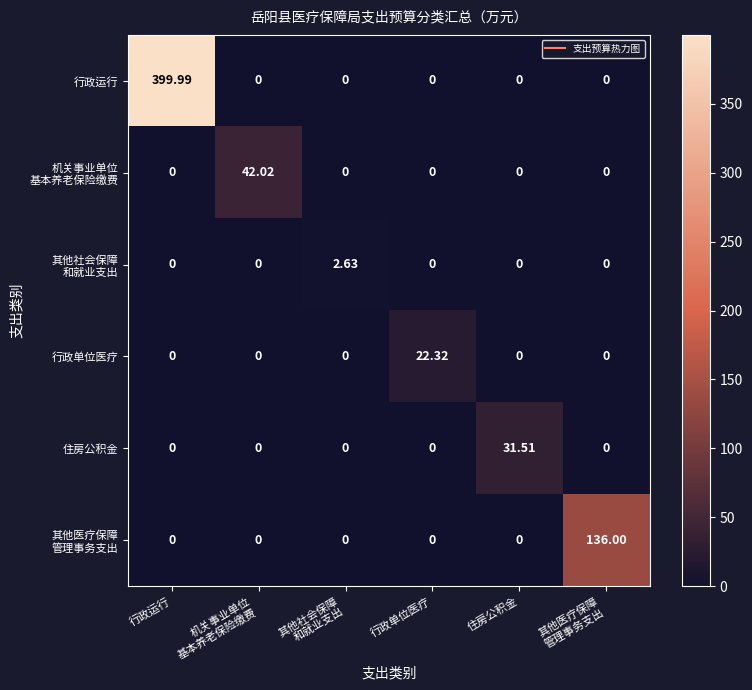

Which series has the largest range (max minus min)?

行政运行